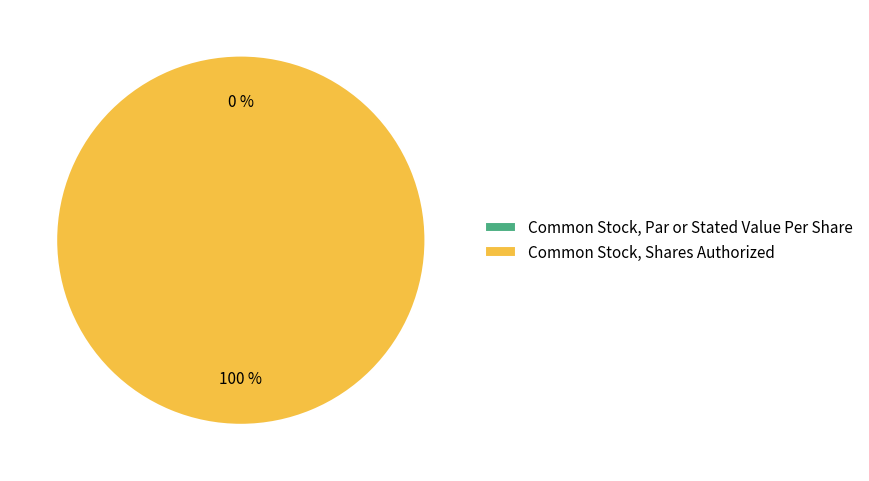

Which category has the smallest portion of the pie?

Common Stock, Par or Stated Value Per Share